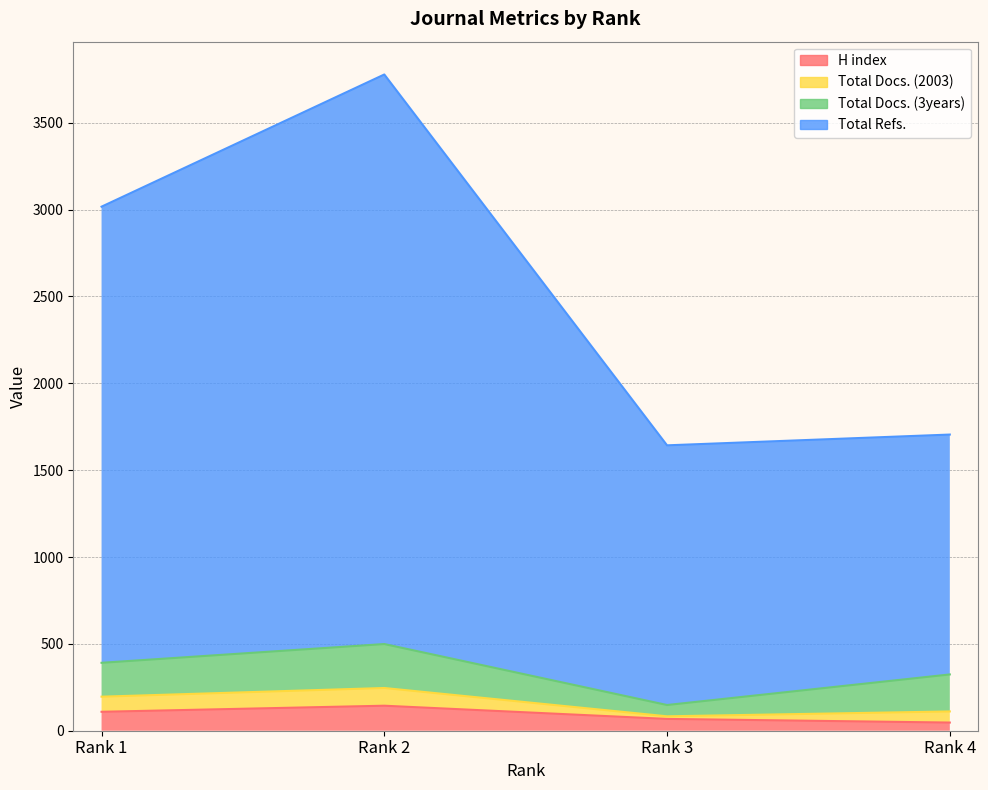

Which has a higher value, Rank 2 or Rank 1?

Rank 2